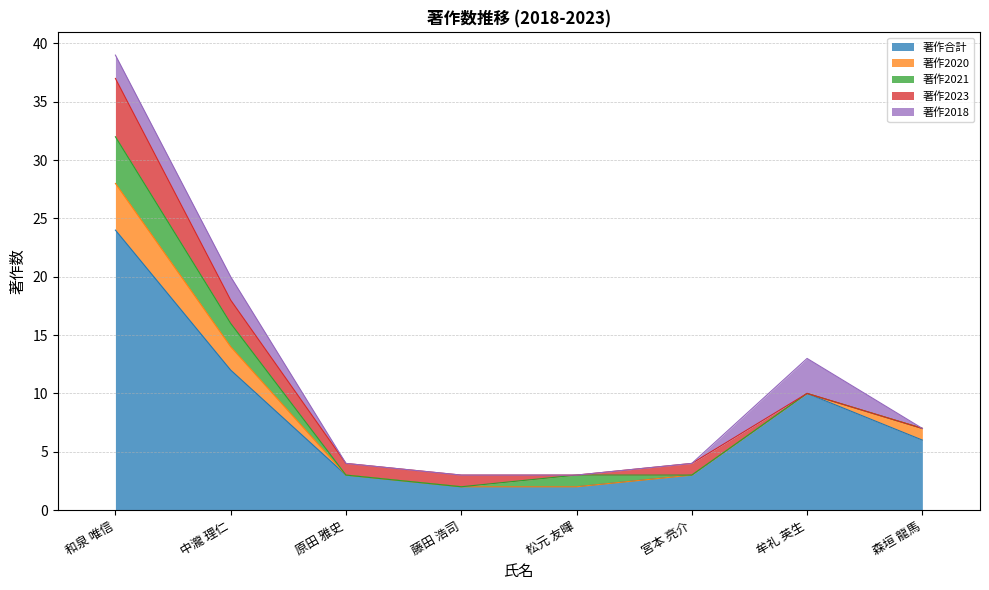

True or false: 著作2021 and 著作2023 cross at least once.

True